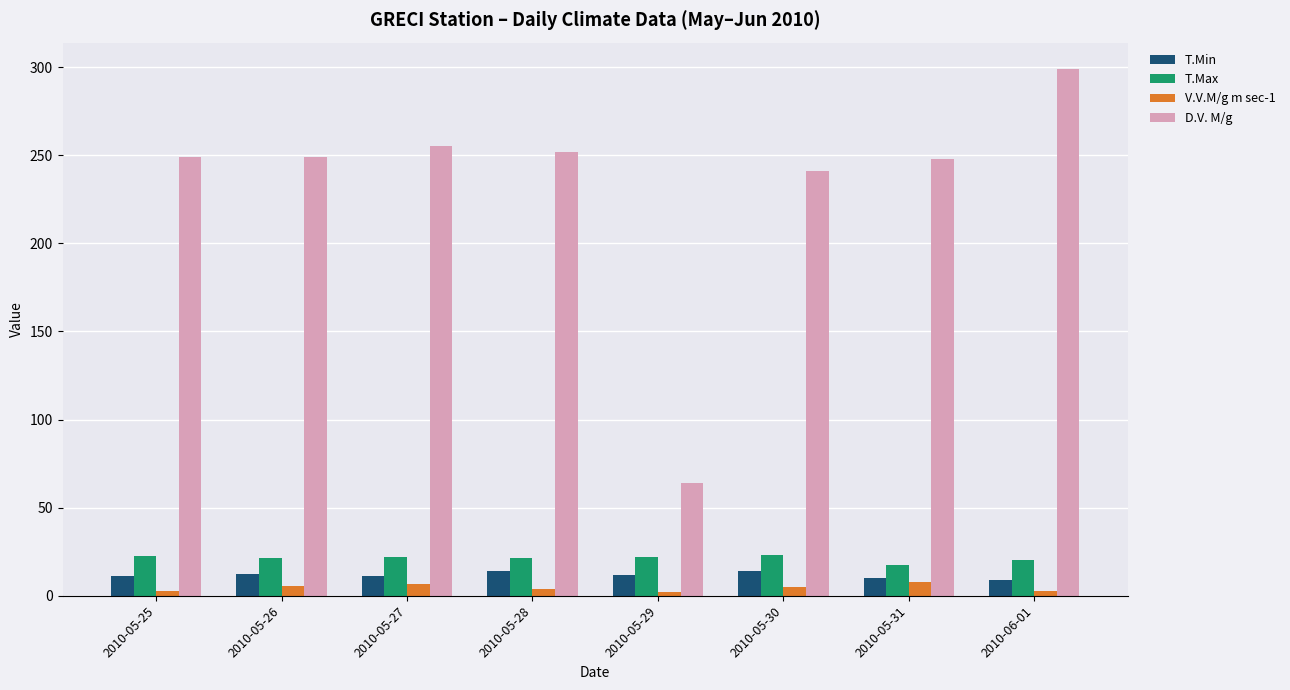

How many groups of bars are there?

8